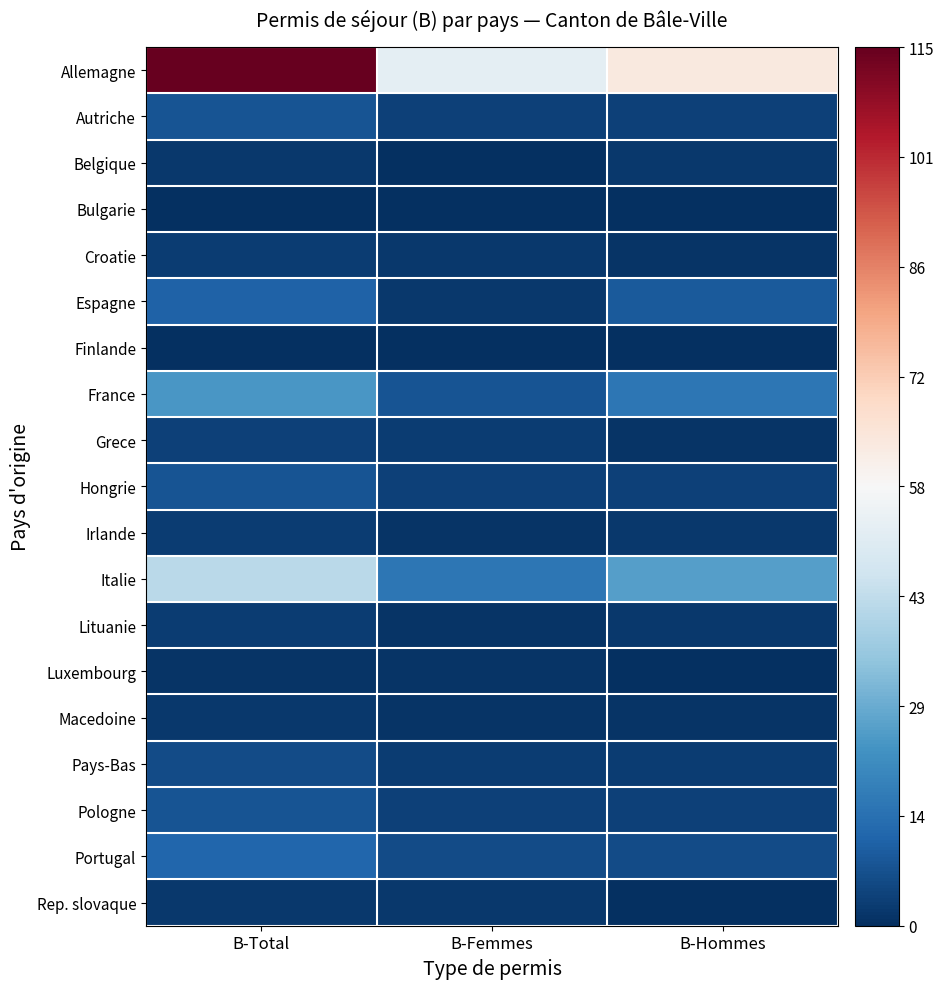

What is the total value across all series at B-Hommes?

144